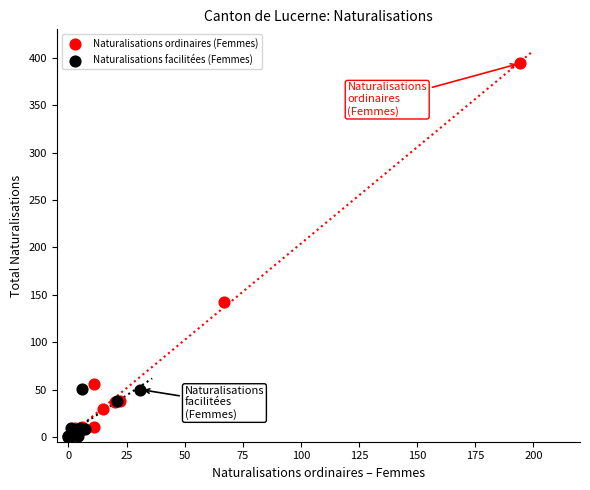

Which series has the largest Y range (max minus min)?

Naturalisations ordinaires (Femmes)